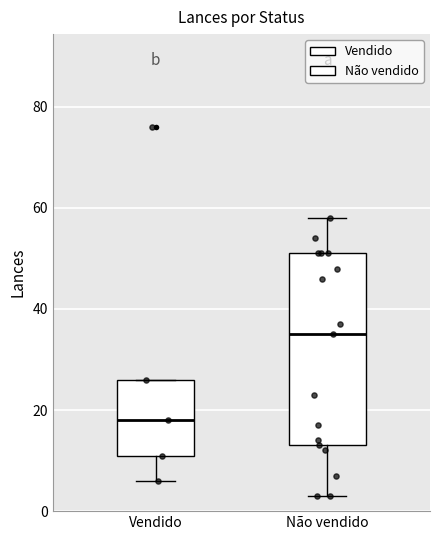

Reading left to right, read every box against the y-axis: the position of its median line, the range the box covers, and the ends of its whiskers. The values are not printed on the chart, so give them approximately, as read against the axis.

Vendido: median 18, box 12 to 26, whiskers 6 to 26
Não vendido: median 36, box 14 to 52, whiskers 4 to 58